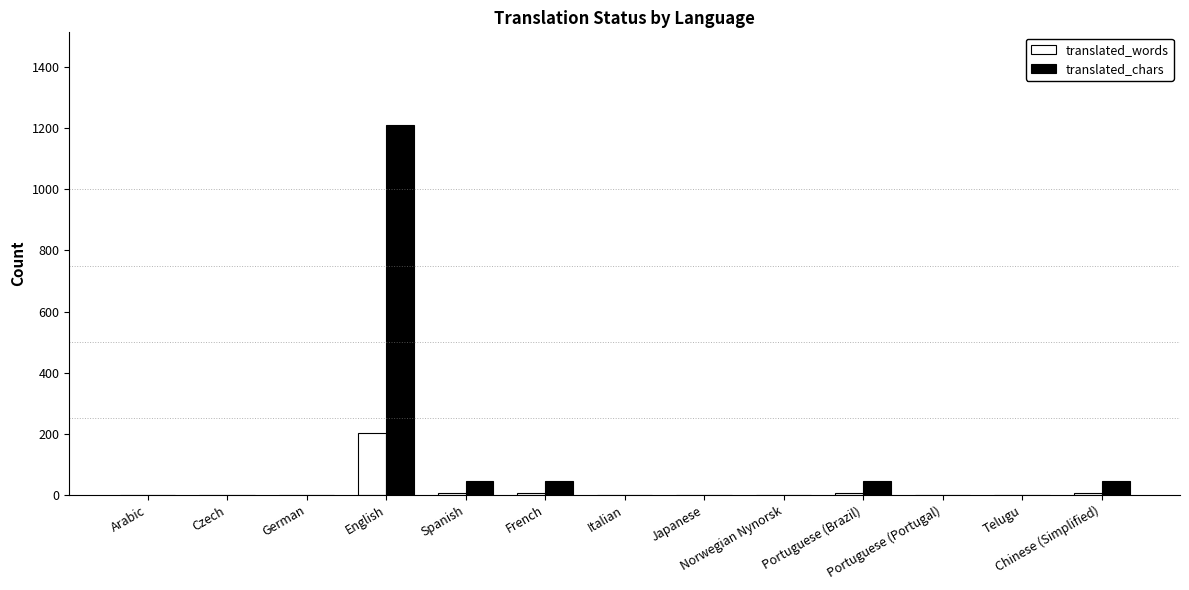

Between Arabic and English, which series saw the biggest shift?

translated_chars